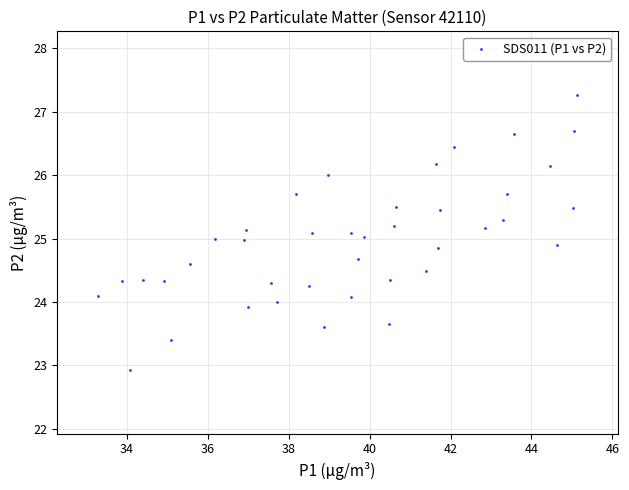

What is the range of X values (max minus min)?

11.9